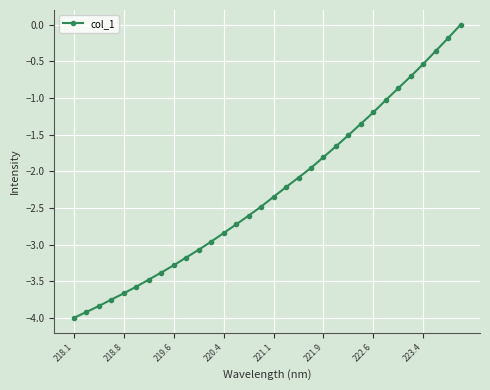

What is the value of the 6th point from the left?

-3.6